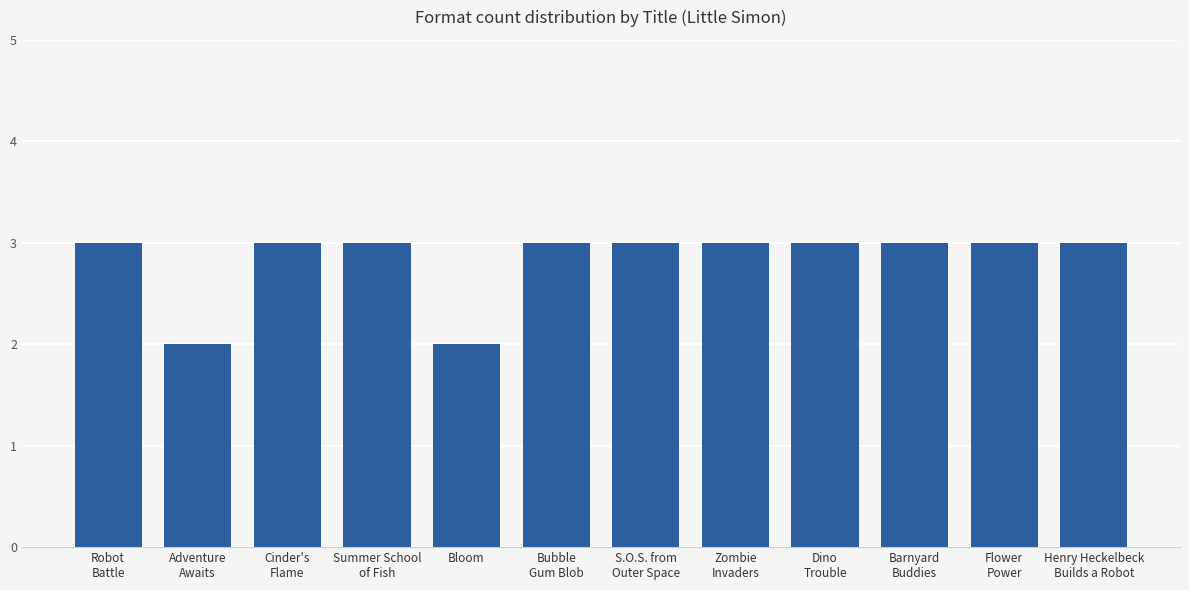

Count the values in the range 3 to 4.

10